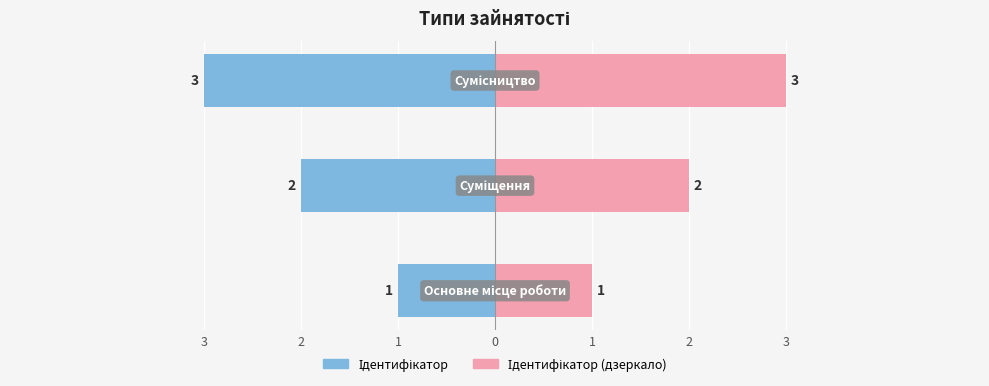

List the series in order of their peak value, highest first.

Ідентифікатор (дзеркало), Ідентифікатор